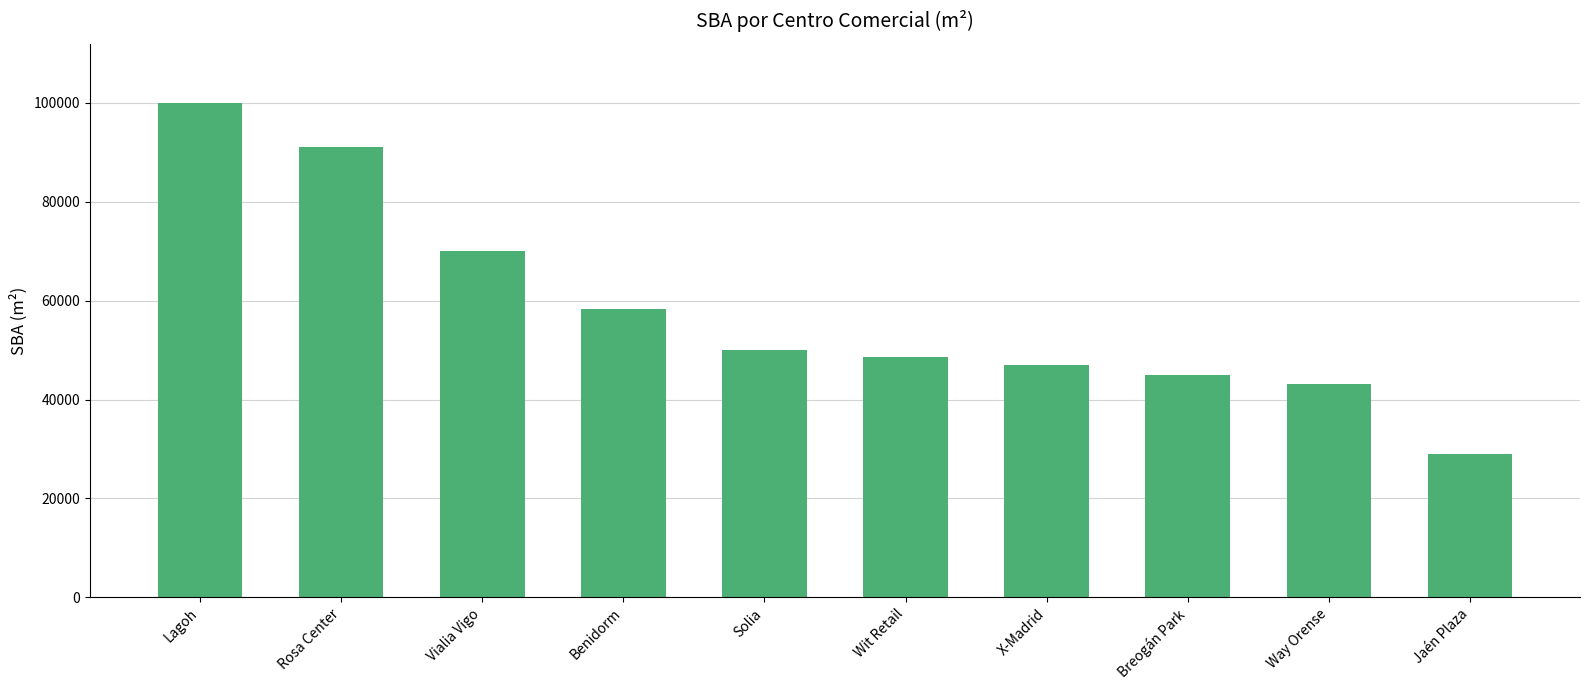

Rank the categories by value from highest to lowest.

Lagoh, Rosa Center, Vialia Vigo, Benidorm, Solia, Wit Retail, X-Madrid, Breogán Park, Way Orense, Jaén Plaza